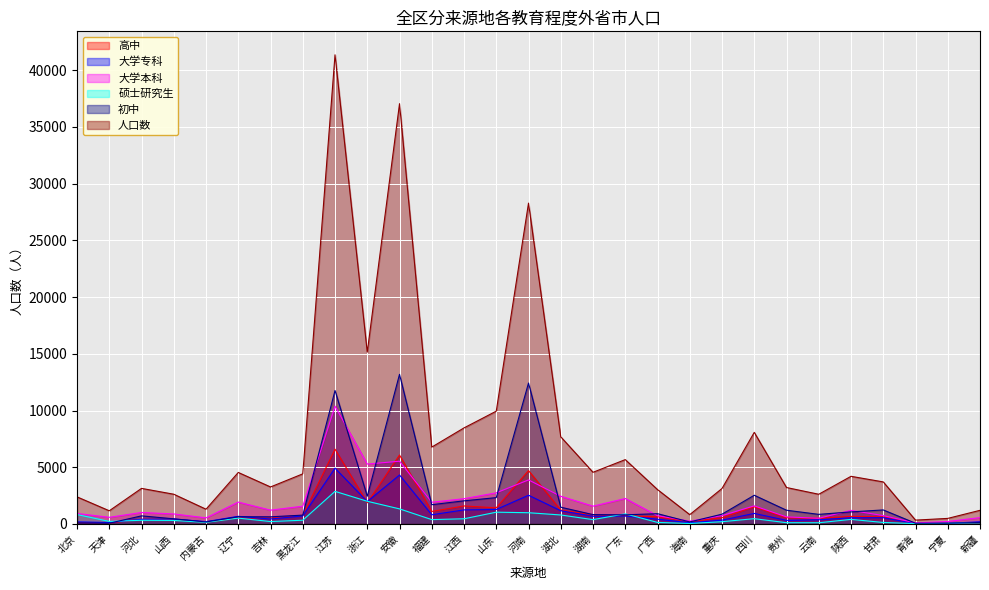

List the labels in order of 大学本科 value, smallest first.

青海, 宁夏, 海南, 云南, 内蒙古, 新疆, 天津, 贵州, 广西, 重庆, 甘肃, 山西, 北京, 河北, 陕西, 吉林, 黑龙江, 湖南, 四川, 福建, 辽宁, 江西, 广东, 湖北, 山东, 河南, 浙江, 安徽, 江苏